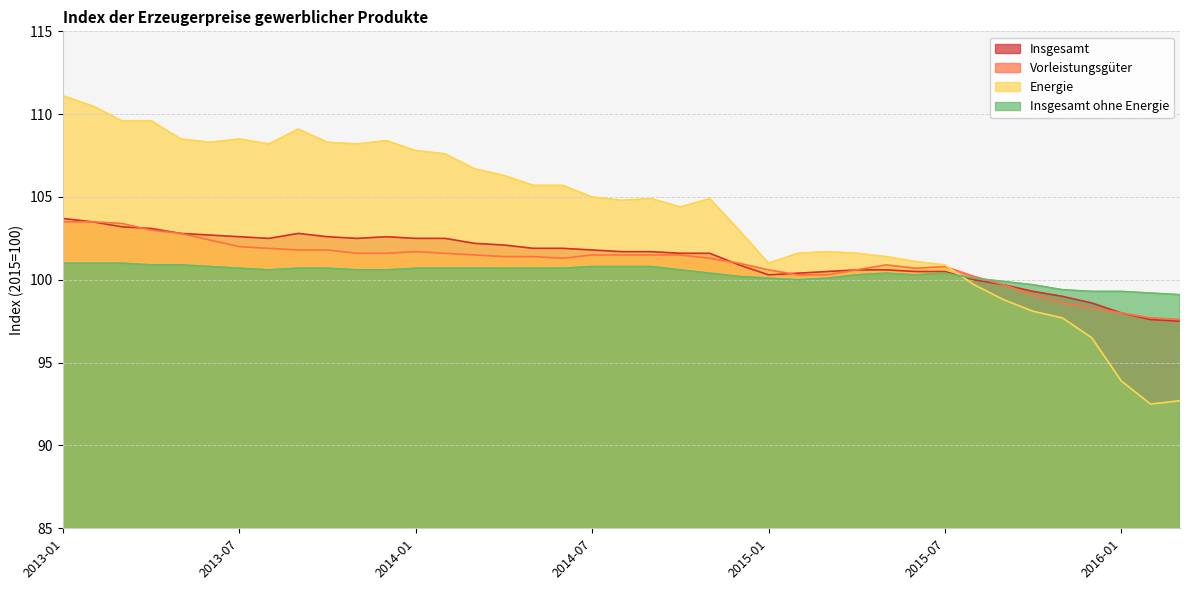

How many series are shown in this chart?

4